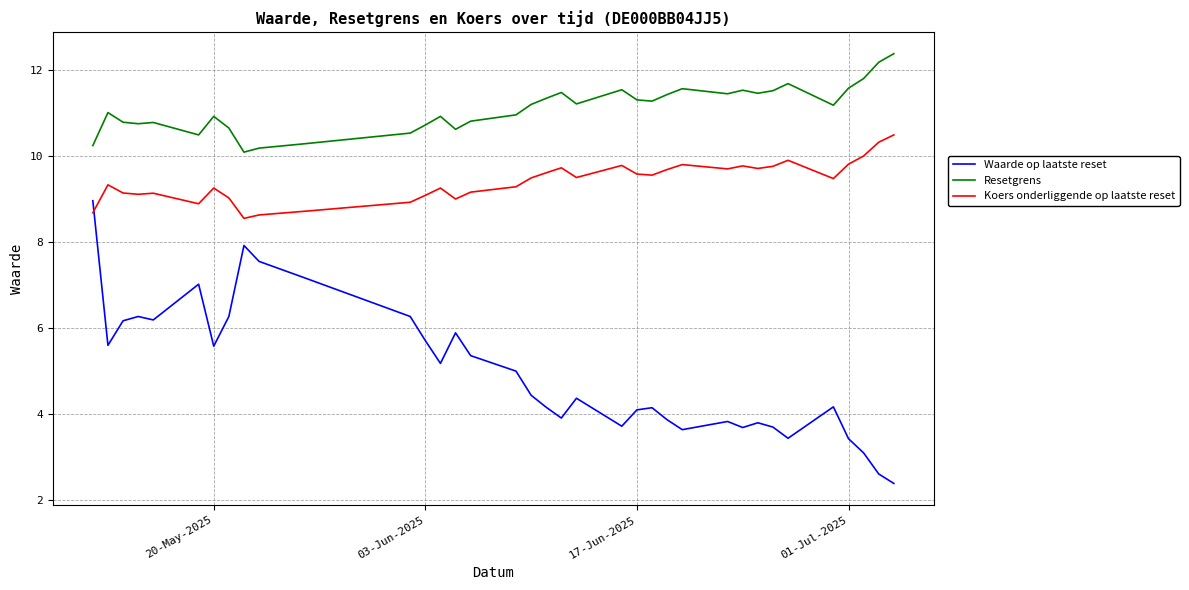

List the series in order of their peak value, lowest first.

Waarde op laatste reset, Koers onderliggende op laatste reset, Resetgrens